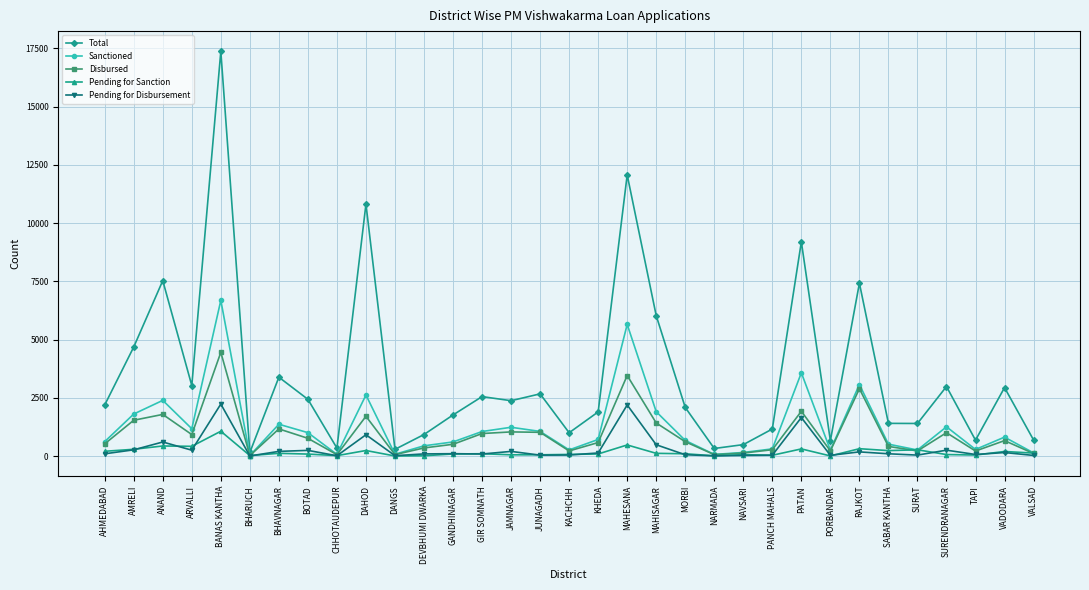

What is the highest value of the Pending for Sanction series?

1065